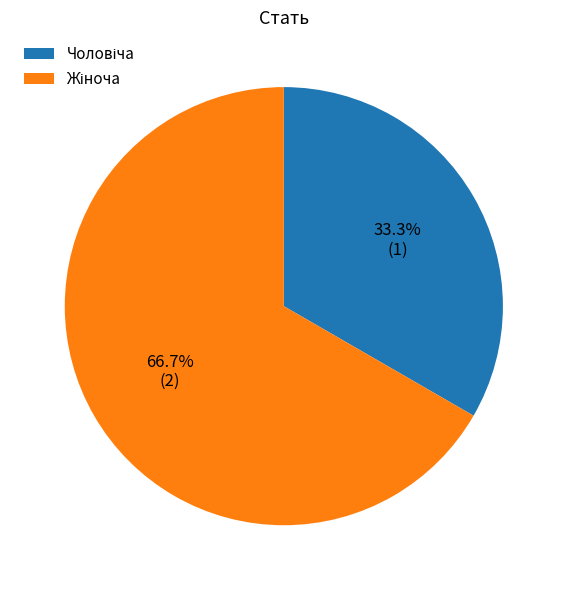

Is there a majority slice in this chart?

Yes